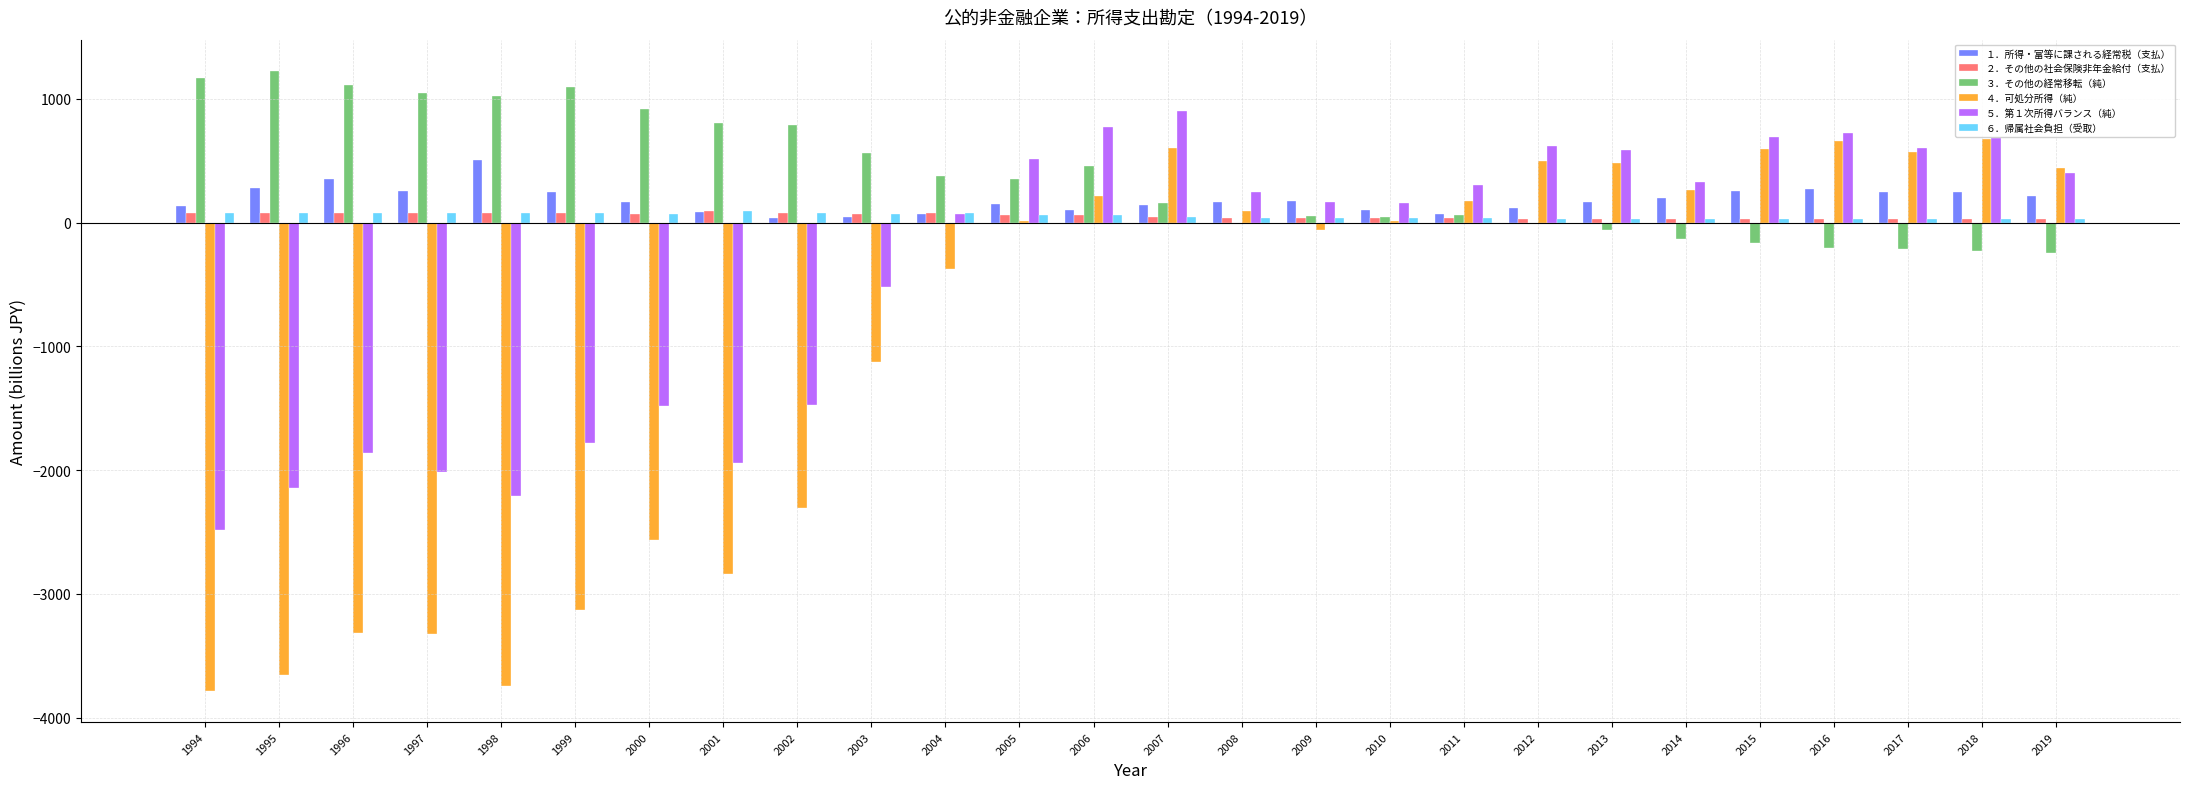

How many groups of bars are there?

26